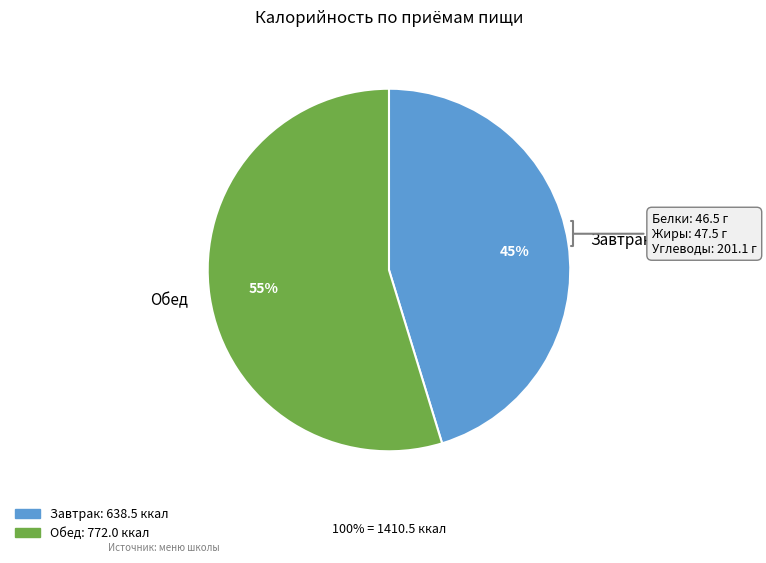

To the nearest percent, what percentage of the pie is Завтрак?

45%